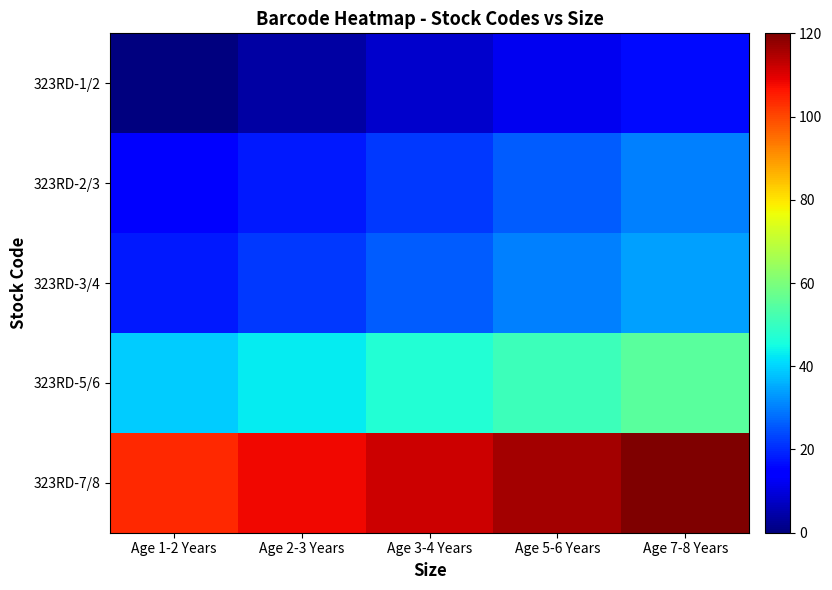

Count the number of categories in the chart.

5